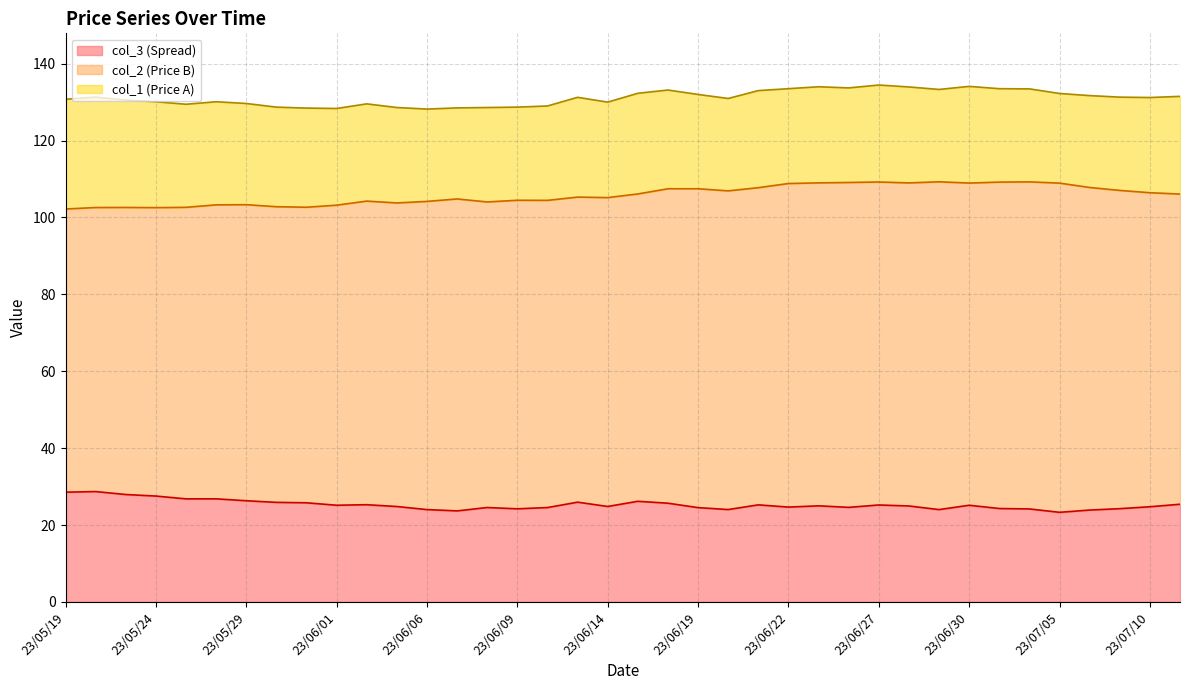

Which series has the widest spread of values?

col_2